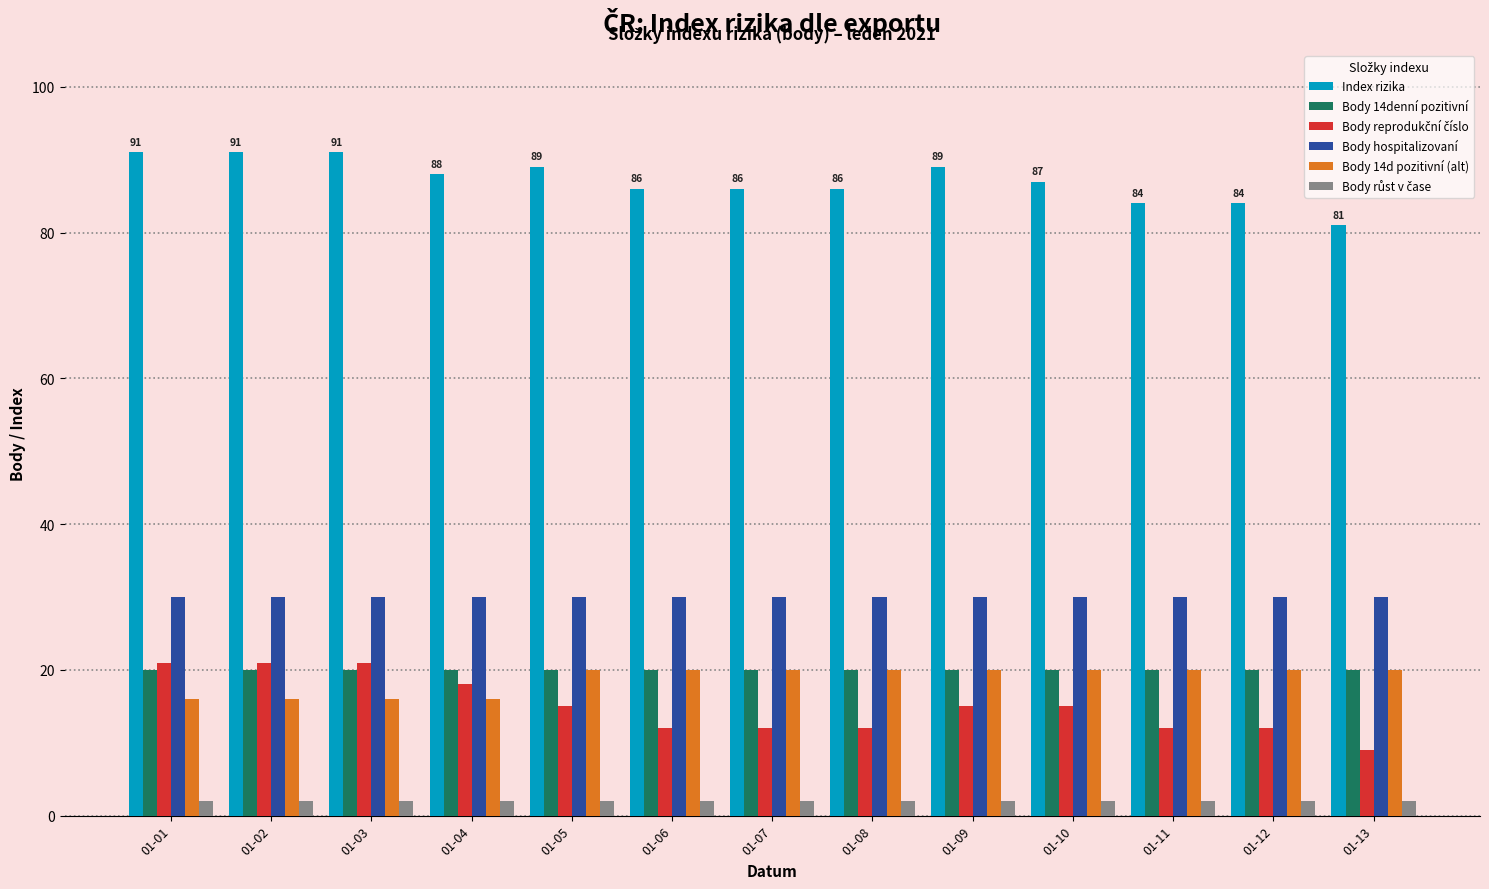

At how many categories does at least one series exceed 52?

13